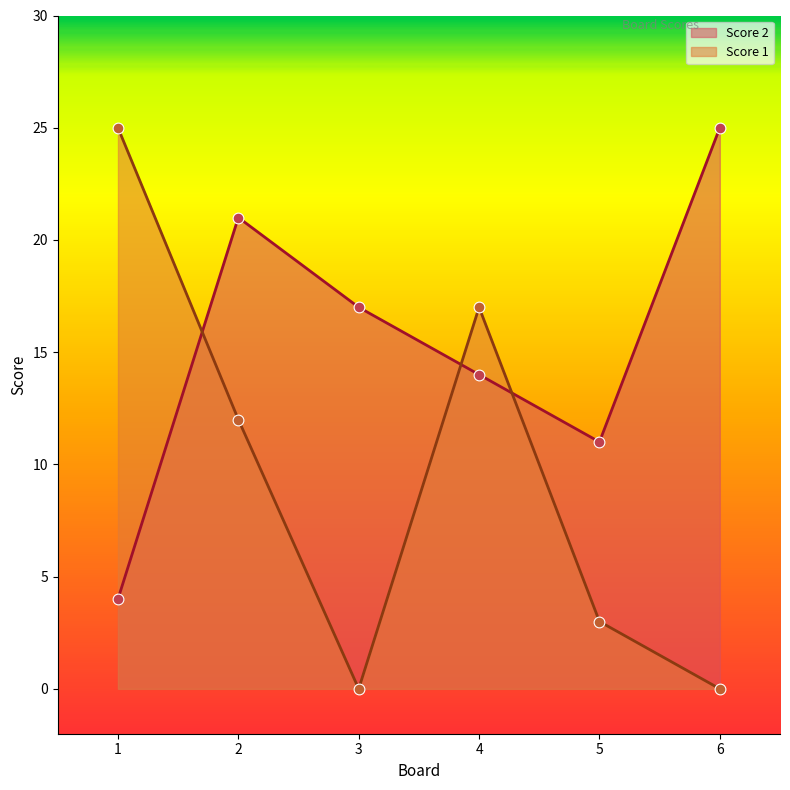

Is the value of Score 2 at 3 greater than the value of Score 1 at 6?

Yes